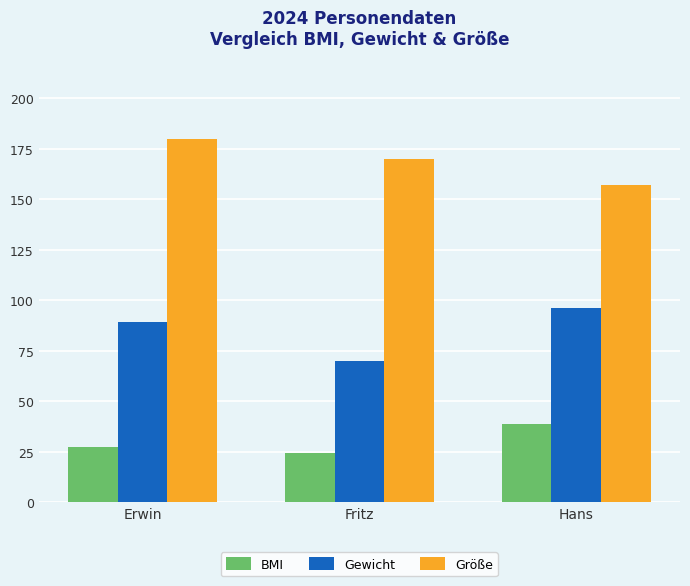

At which label does BMI first exceed 27?

Erwin